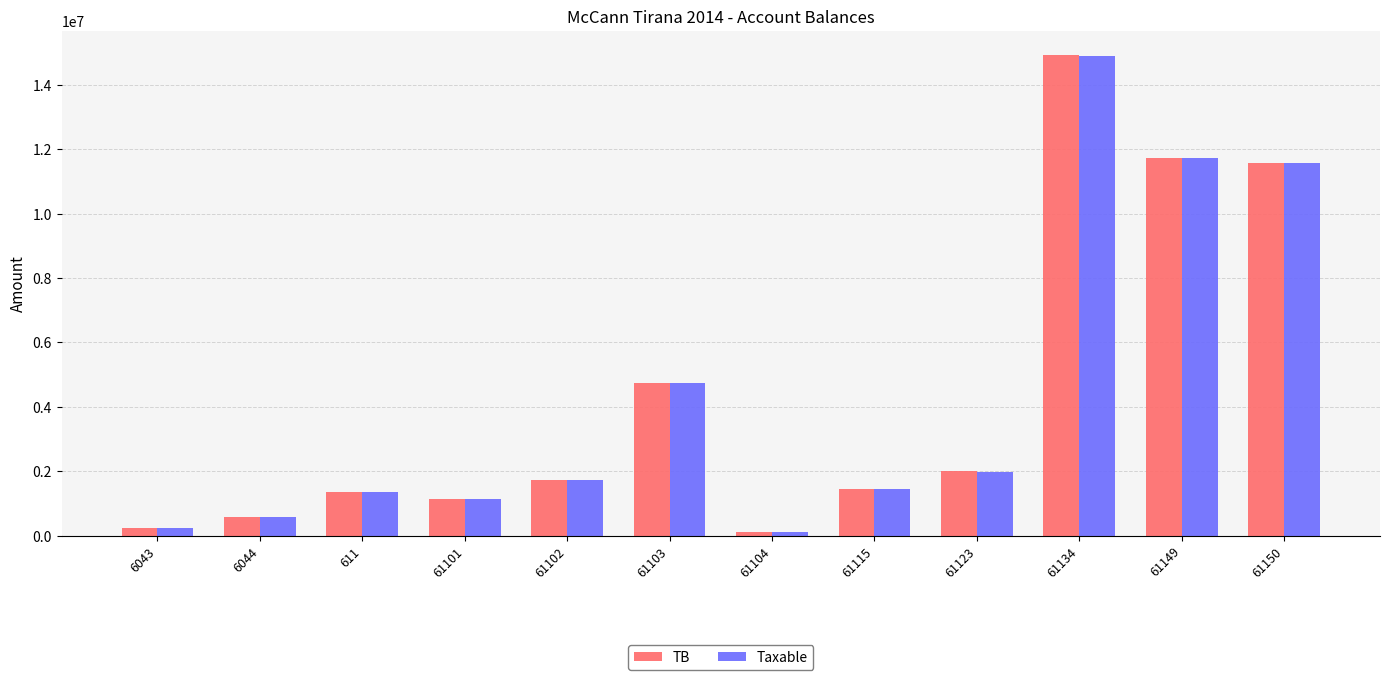

How many bars are there in total?

24